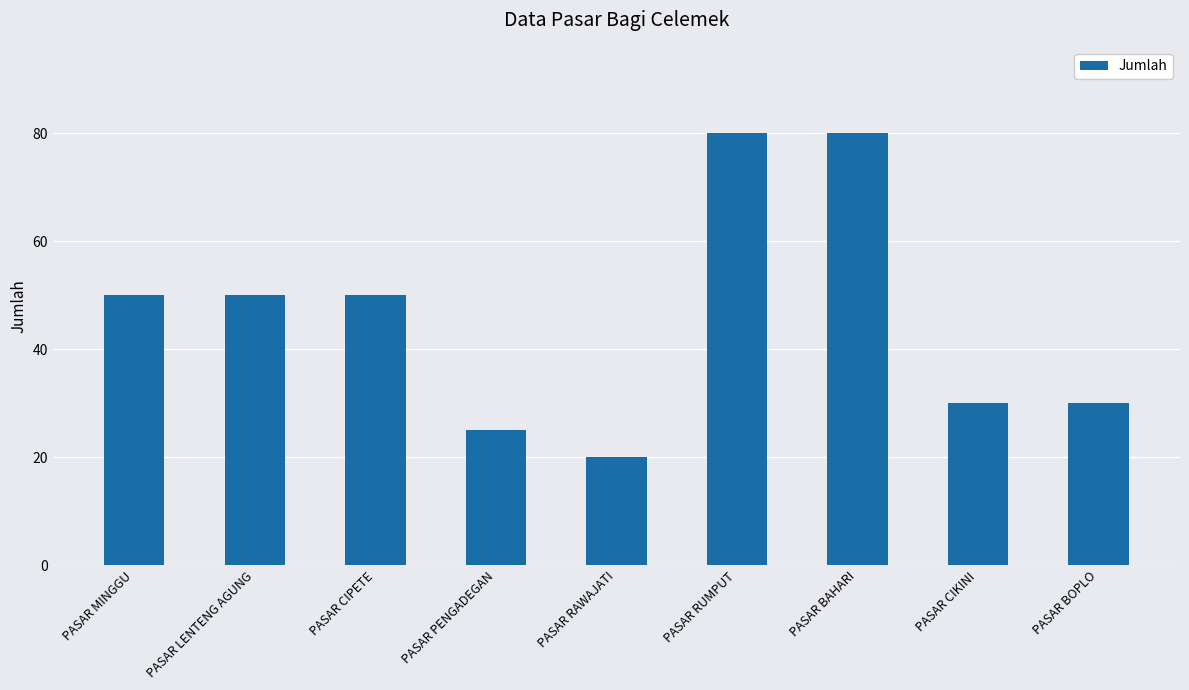

What is the value of the 1st bar from the left?

50